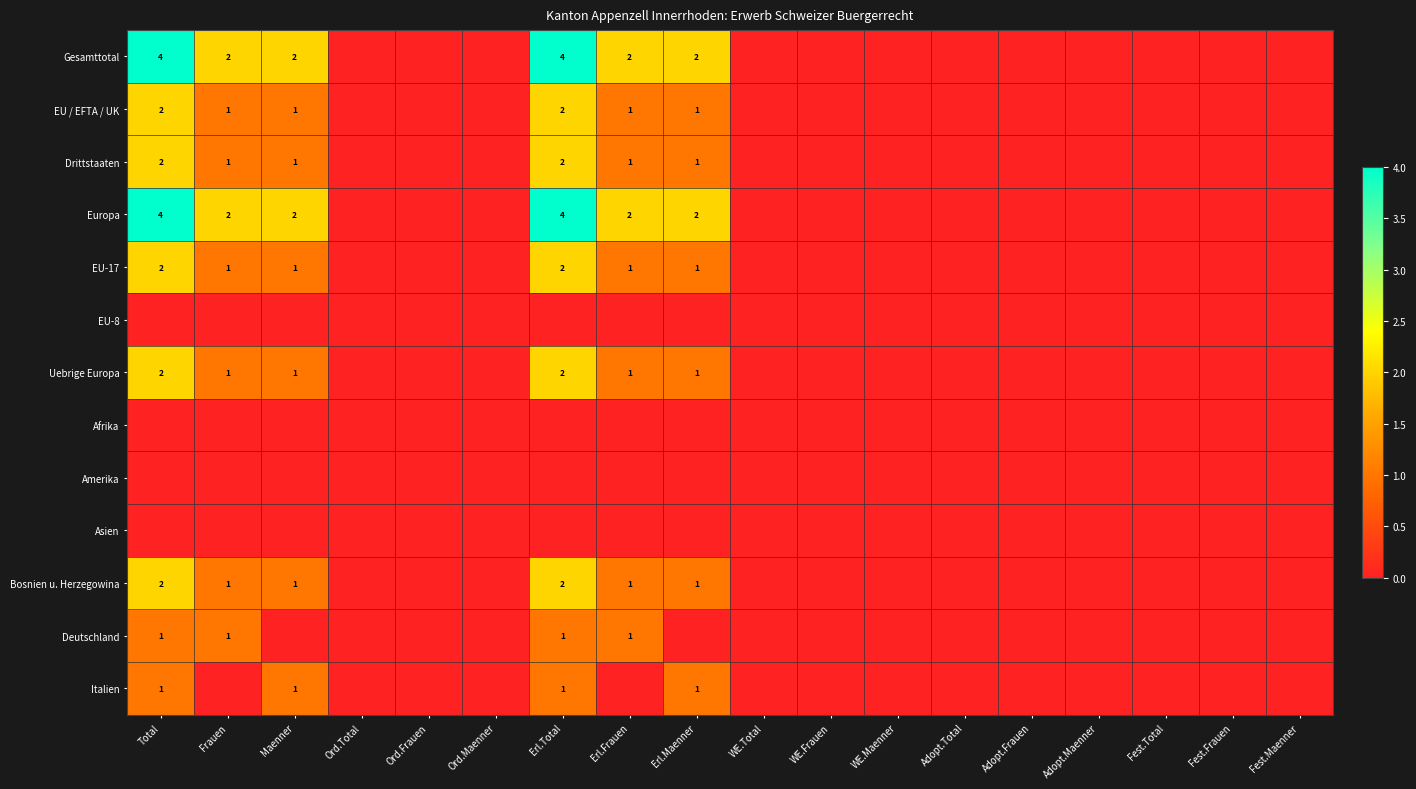

What is the sum of the EU / EFTA / UK values at Erl.Total and Frauen?

3